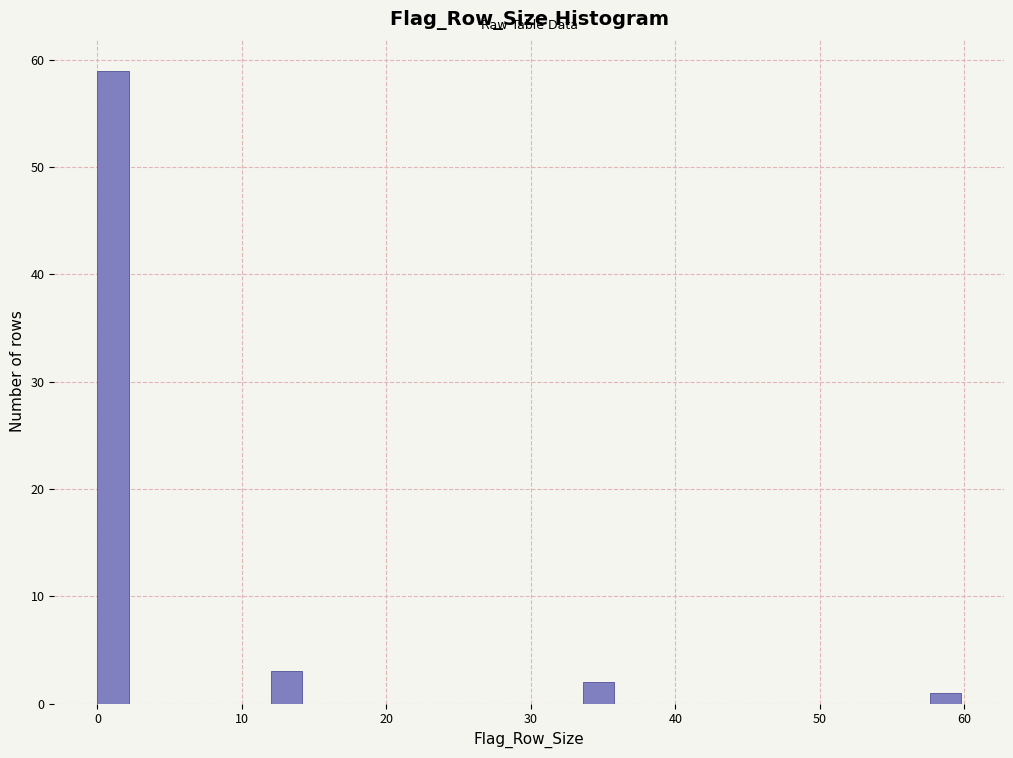

Around what value on the x-axis is the tallest bar? Give the approximate position of its centre, as read against the axis.

1